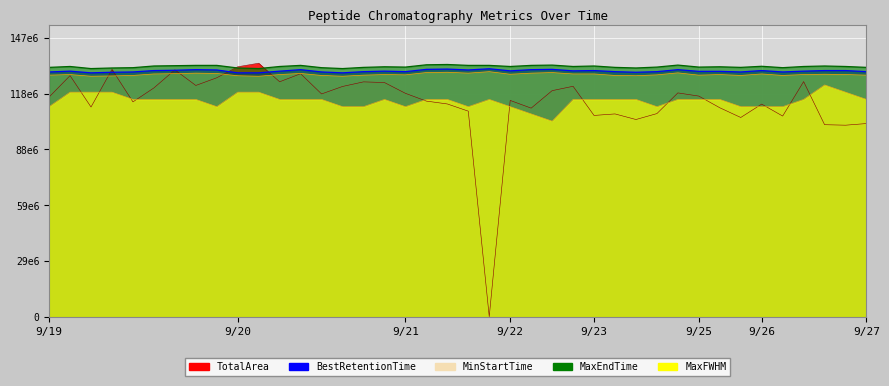

Rank the series by their maximum value, from highest to lowest.

TotalArea, MaxEndTime, BestRetentionTime, MinStartTime, MaxFWHM